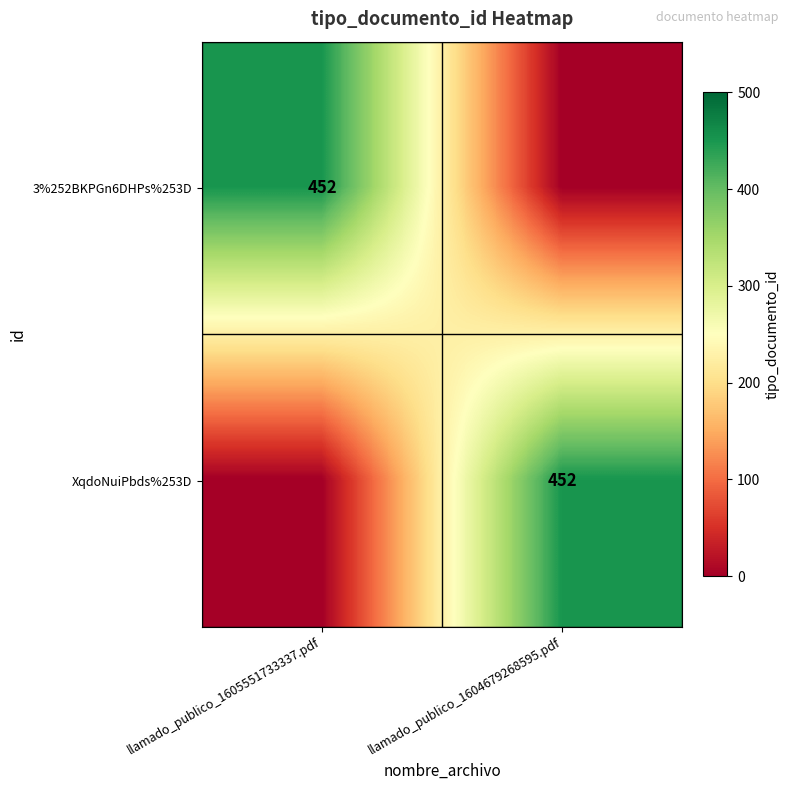

Is it true that XqdoNuiPbds%253D equals 452 at llamado_publico_1604679268595.pdf?

True